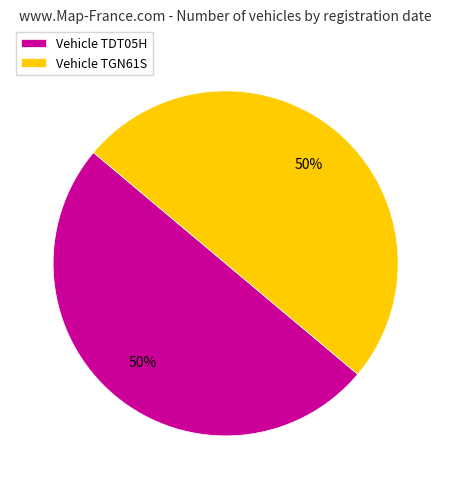

To the nearest percent, what is the combined percentage of Vehicle TGN61S and Vehicle TDT05H?

100%